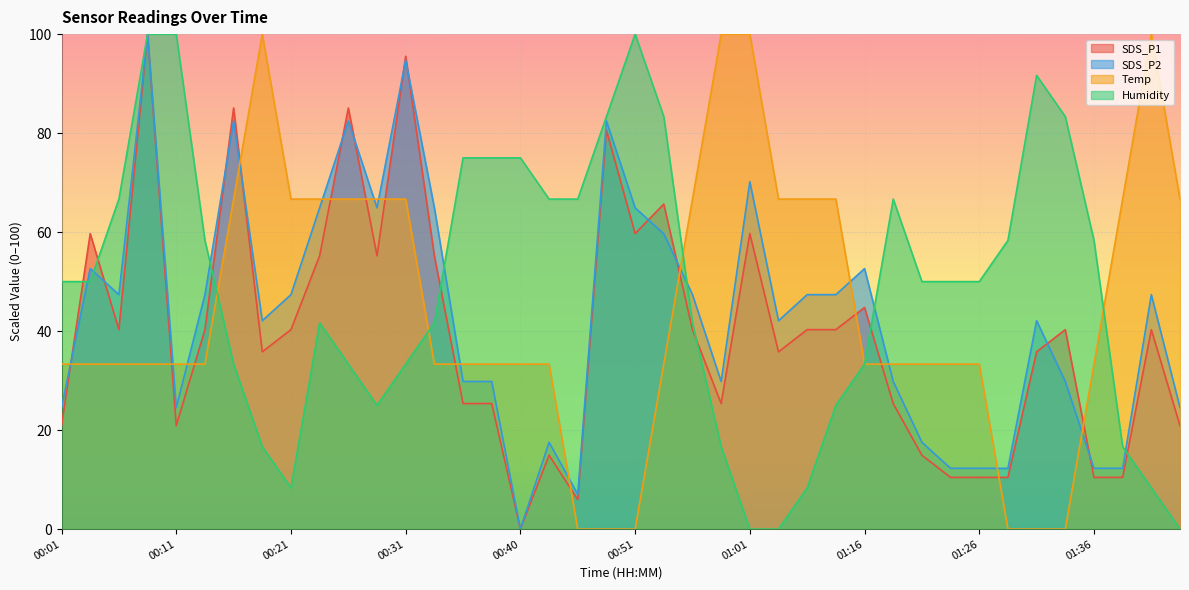

The value of Temp at 00:31 is 105.6. True or false?

False